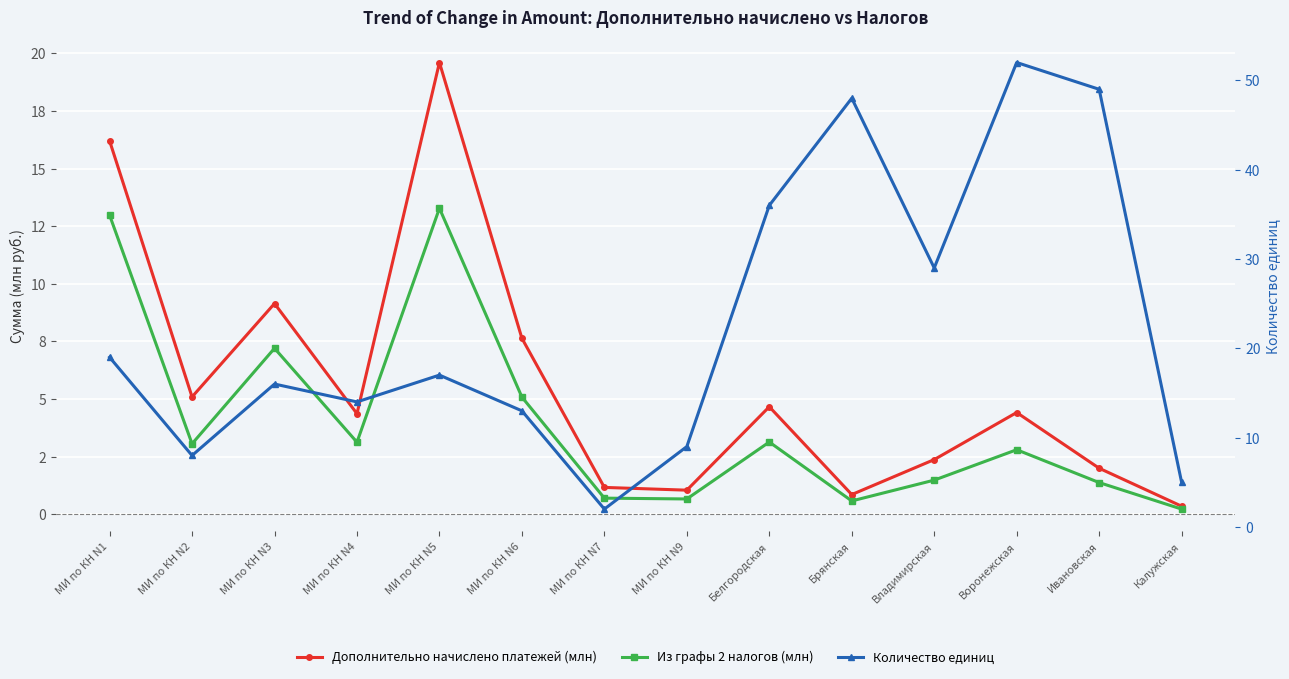

Which series has the largest total across all categories?

Количество единиц